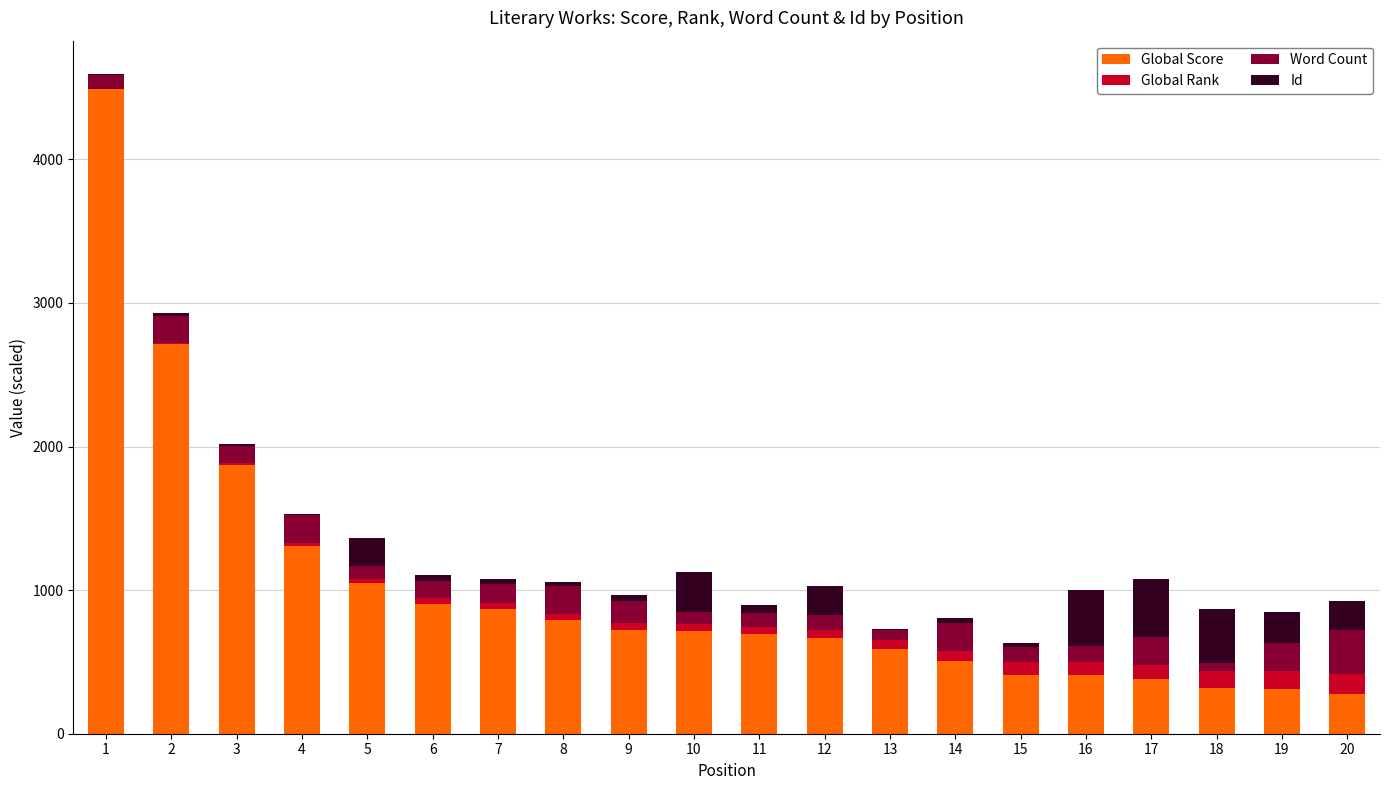

What is the total value across all series at 20?

923.8